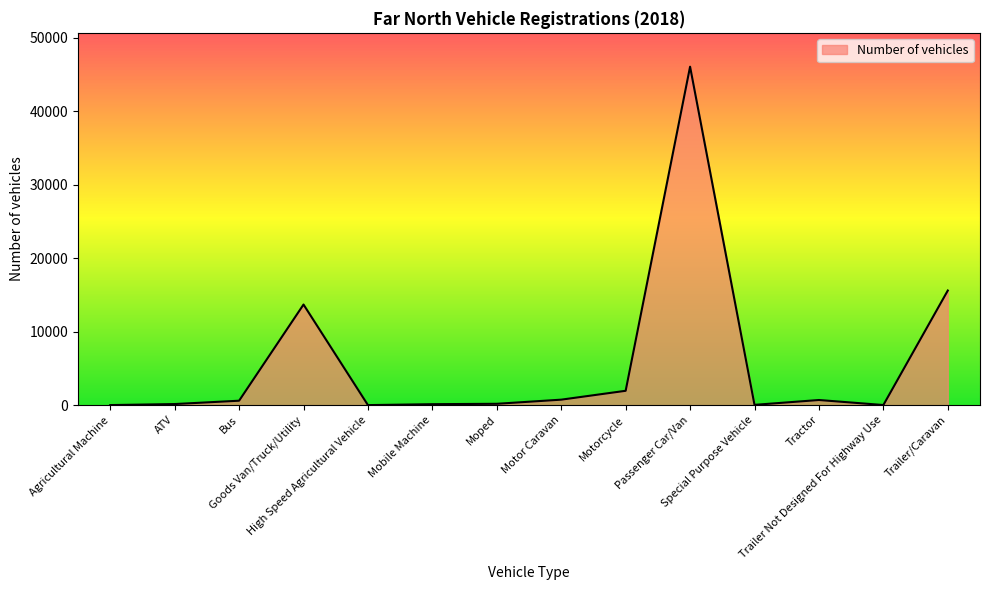

What is the maximum value shown in the chart?

46085